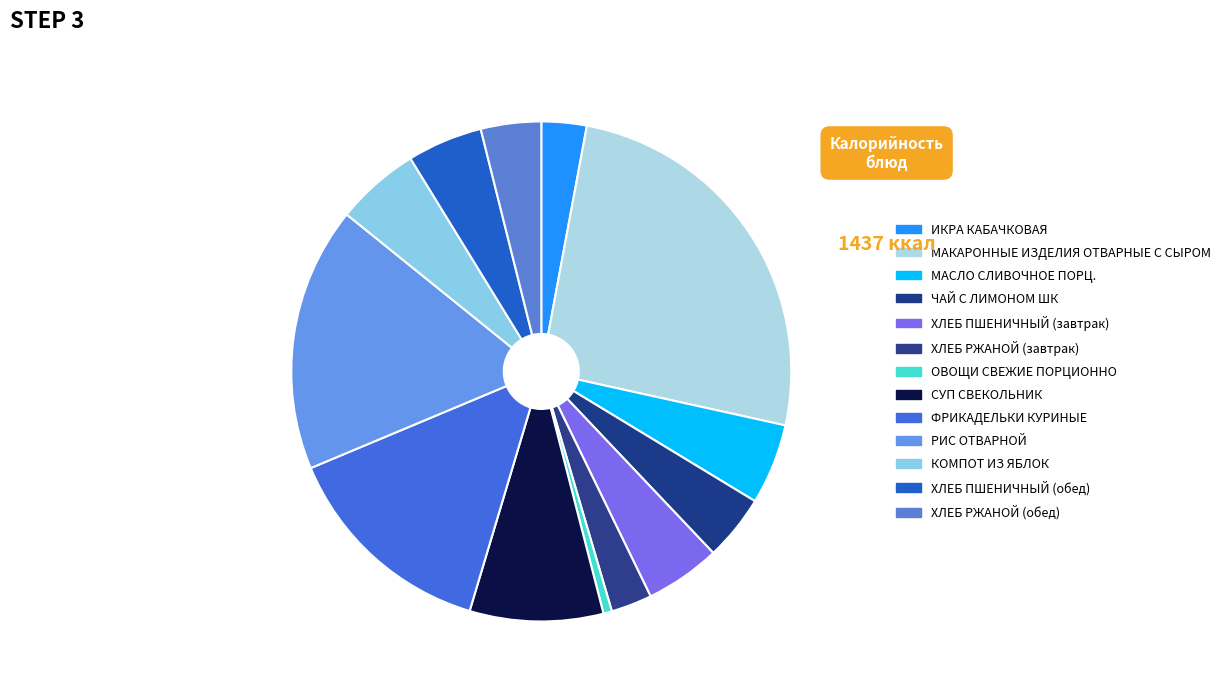

How many segments does this pie chart have?

13